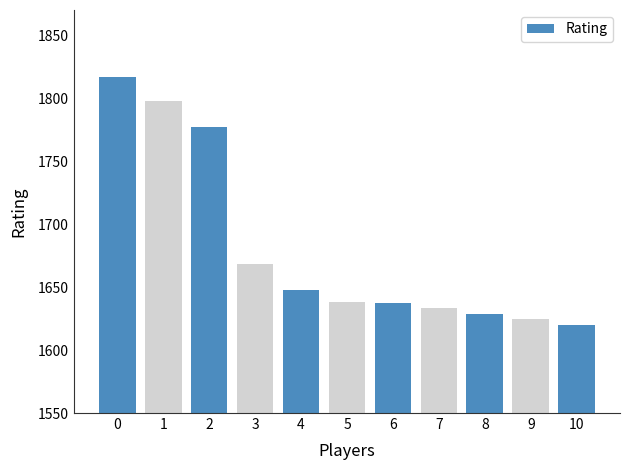

Which label corresponds to the smallest value in the chart?

10